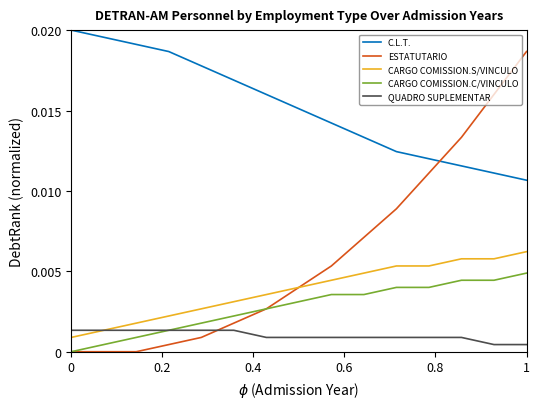

Rank the series by their maximum value, from lowest to highest.

QUADRO SUPLEMENTAR, CARGO COMISSION.C/VINCULO, CARGO COMISSION.S/VINCULO, ESTATUTARIO, C.L.T.